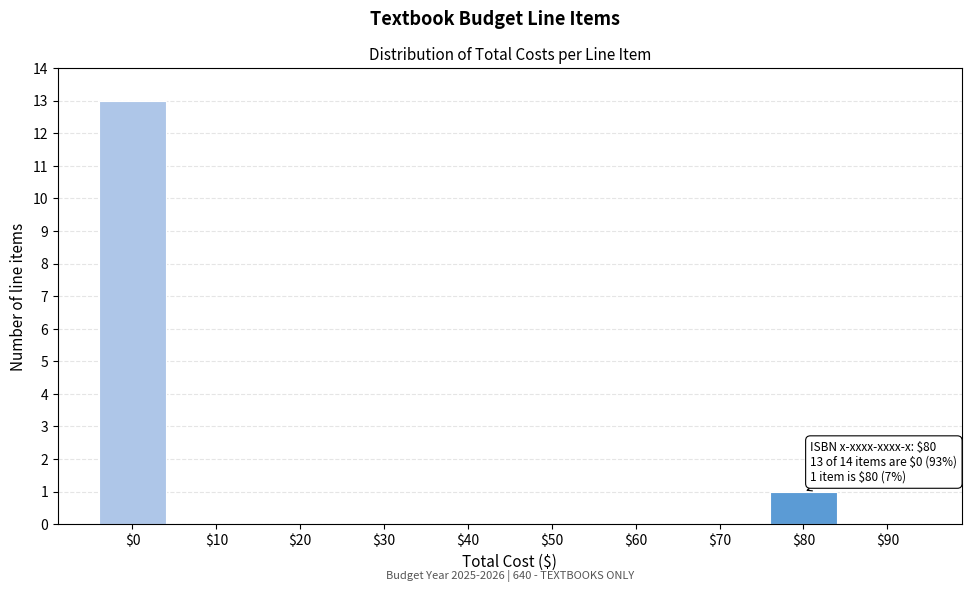

What is the sum of all values?

14